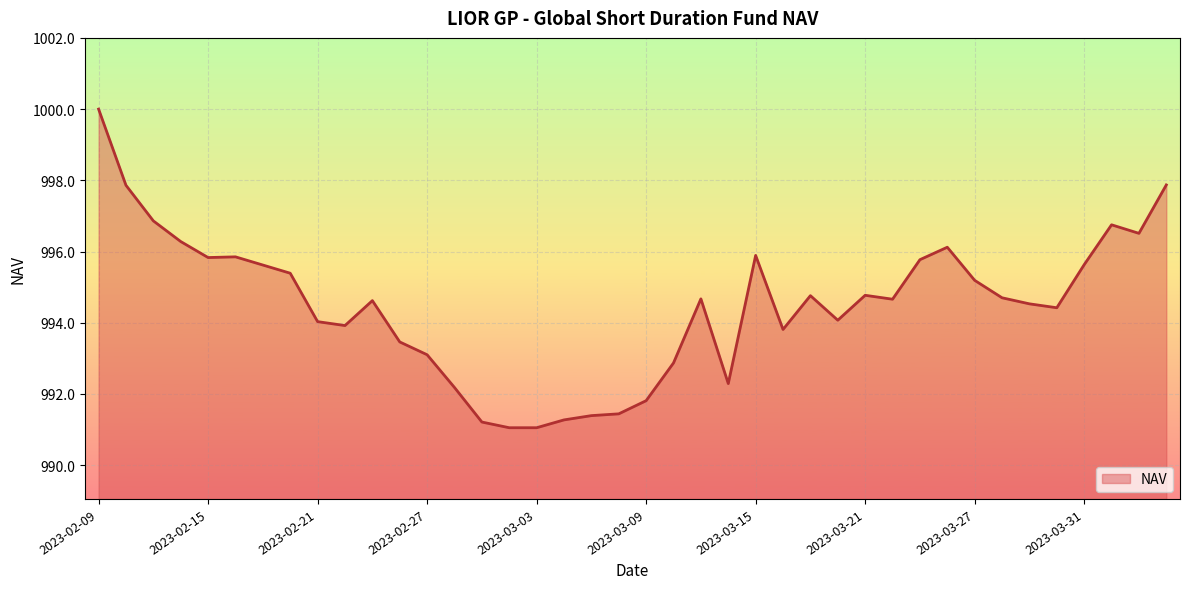

What is the maximum value shown in the chart?

1000.0